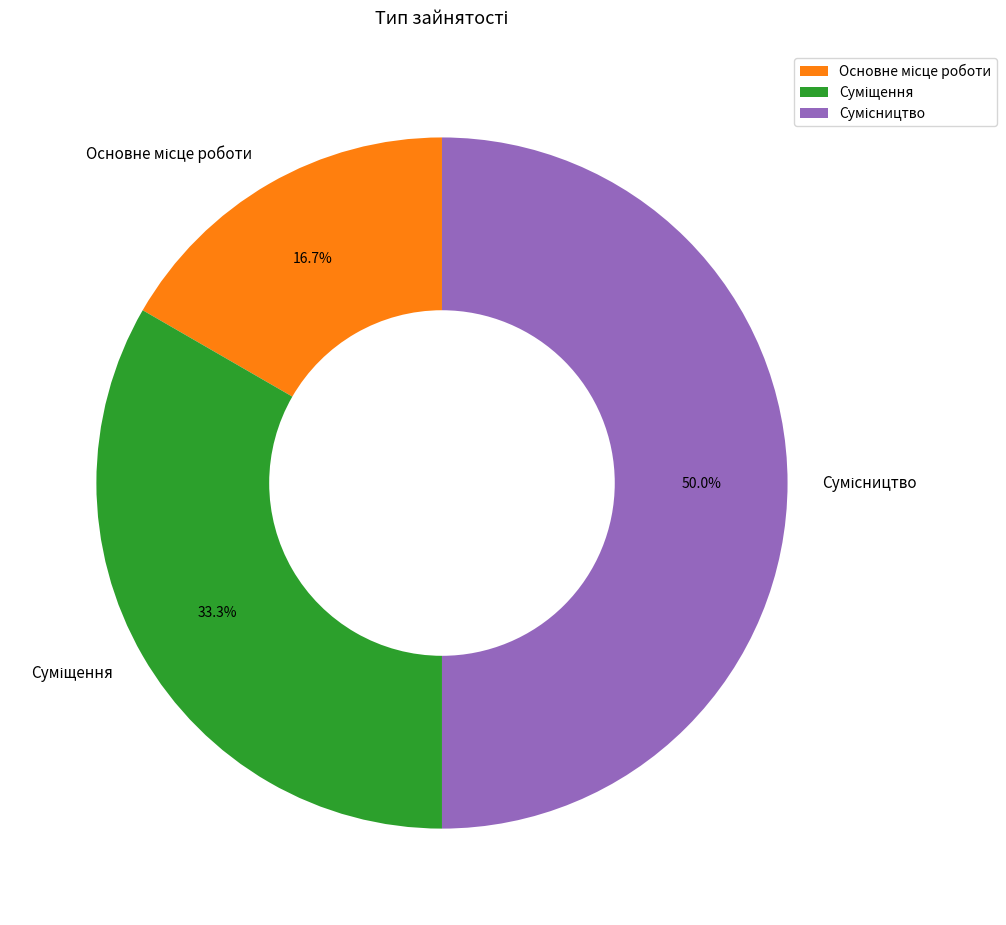

Count the number of slices in the pie.

3